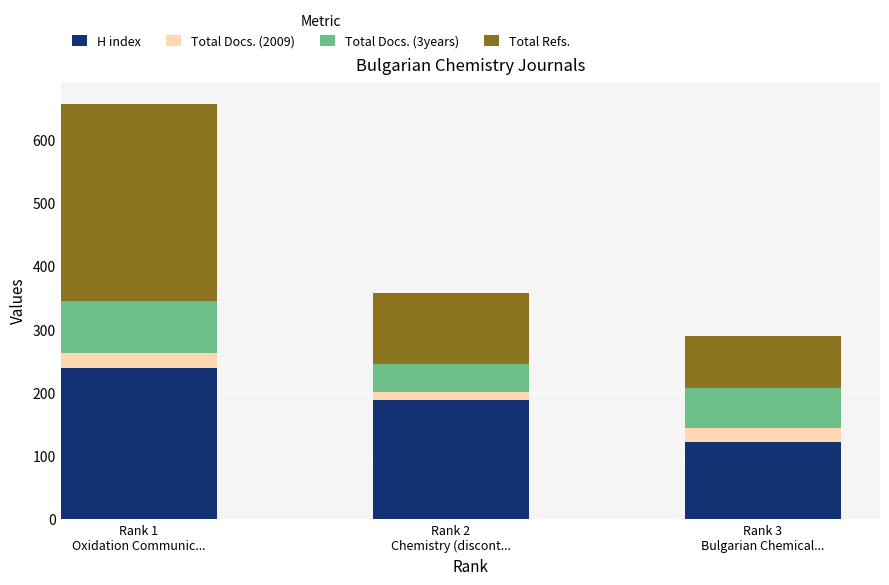

What is the greatest value displayed?

312